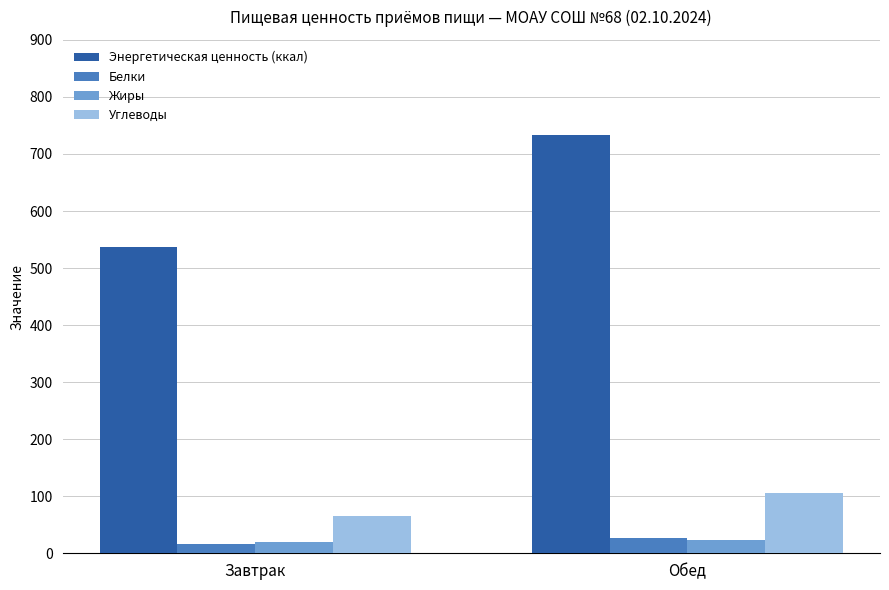

What is the label of the 2nd bar from the left?

Обед